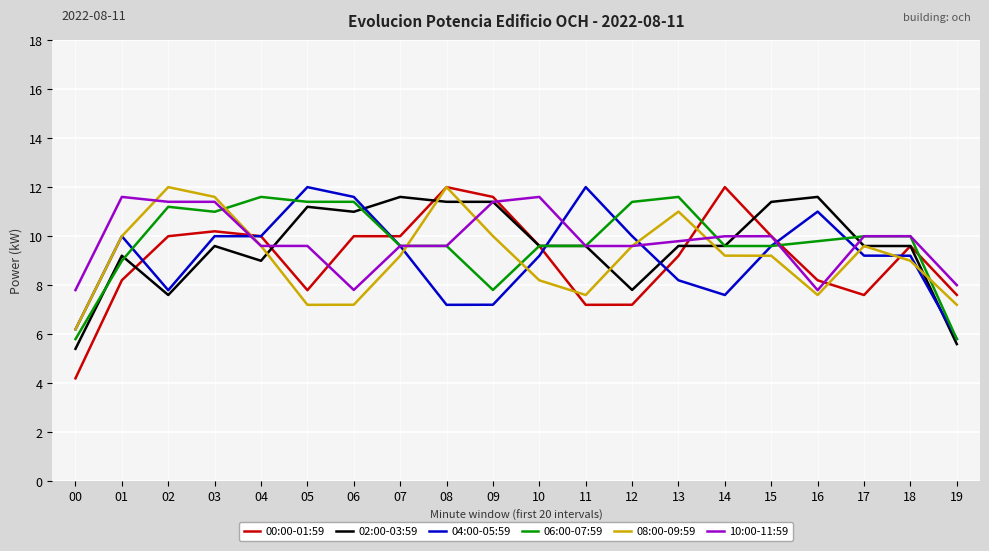

What is the average value of the 10:00-11:59 series?

9.8